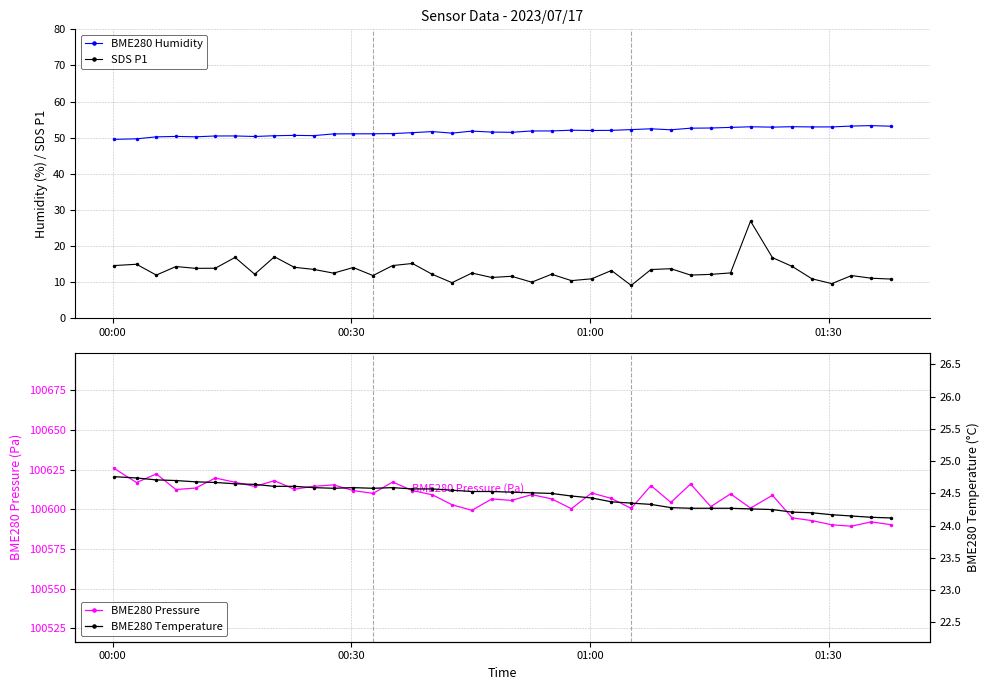

How many data points in SDS P1 are less than 12?

15